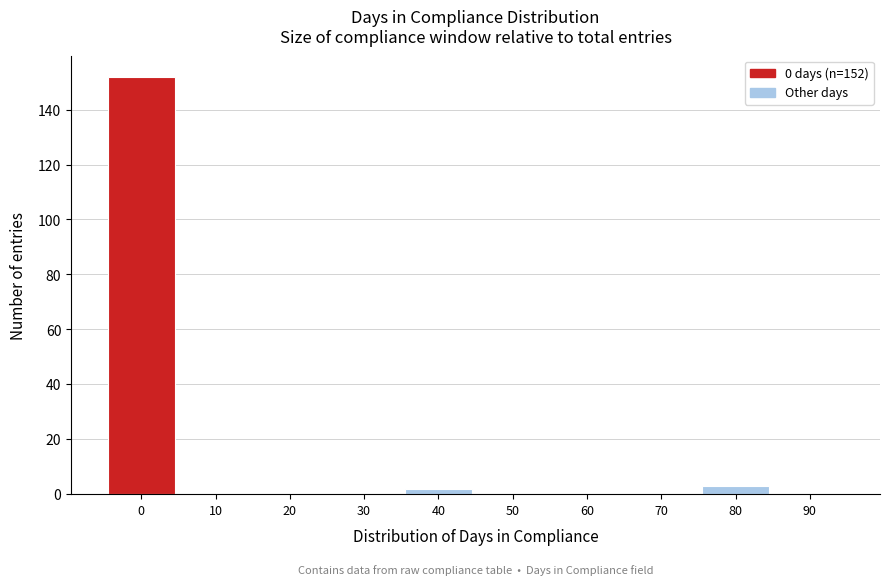

Reading left to right, transcribe all the data shown in this chart.

0=152	10=0	20=0	30=0	40=2	50=0	60=0	70=0	80=3	90=0